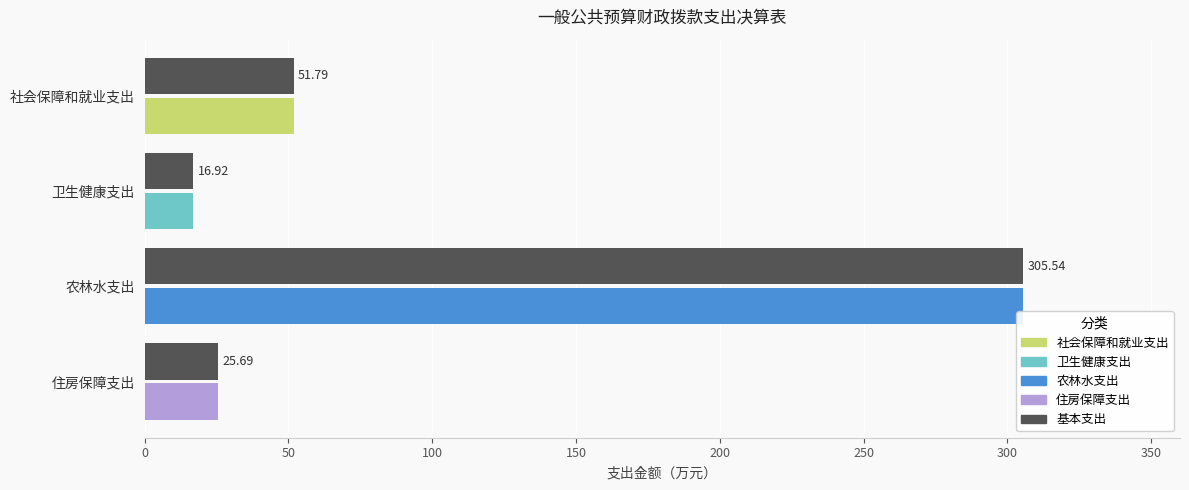

Read the value at 农林水支出.

305.5